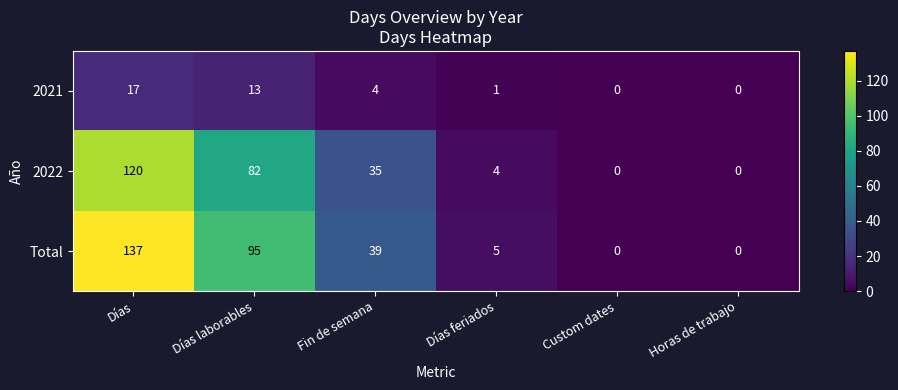

The value of 2021 at Horas de trabajo is 12. True or false?

False